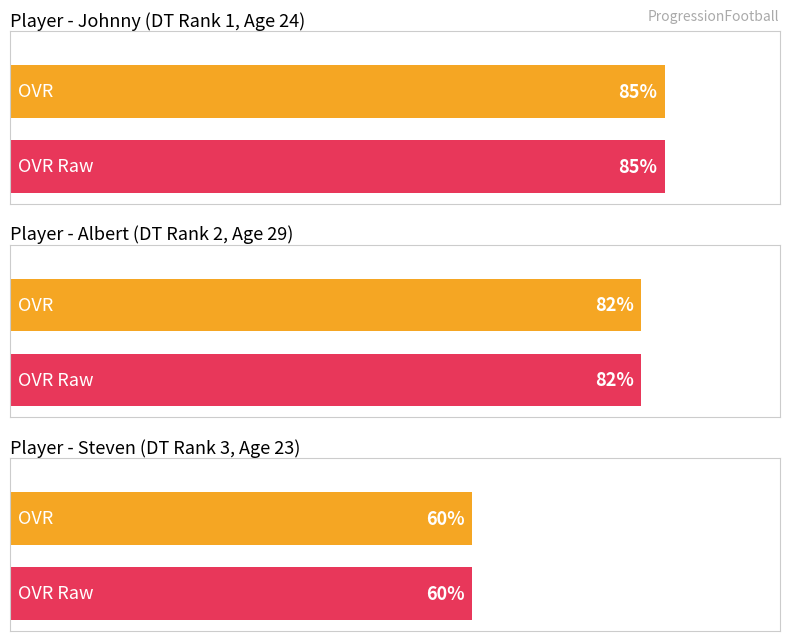

Which series has the largest range (max minus min)?

ovr